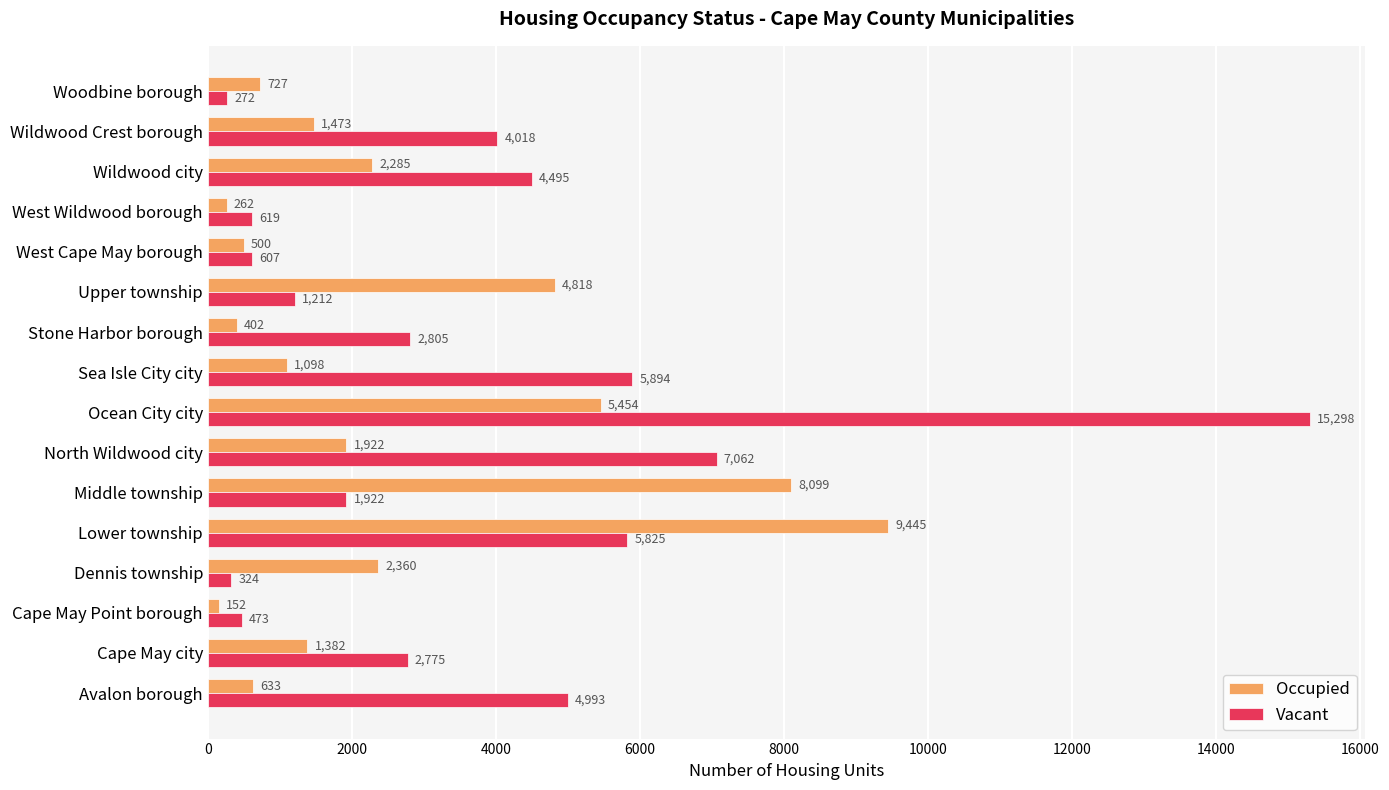

What is the sum of all Occupied values?

41012